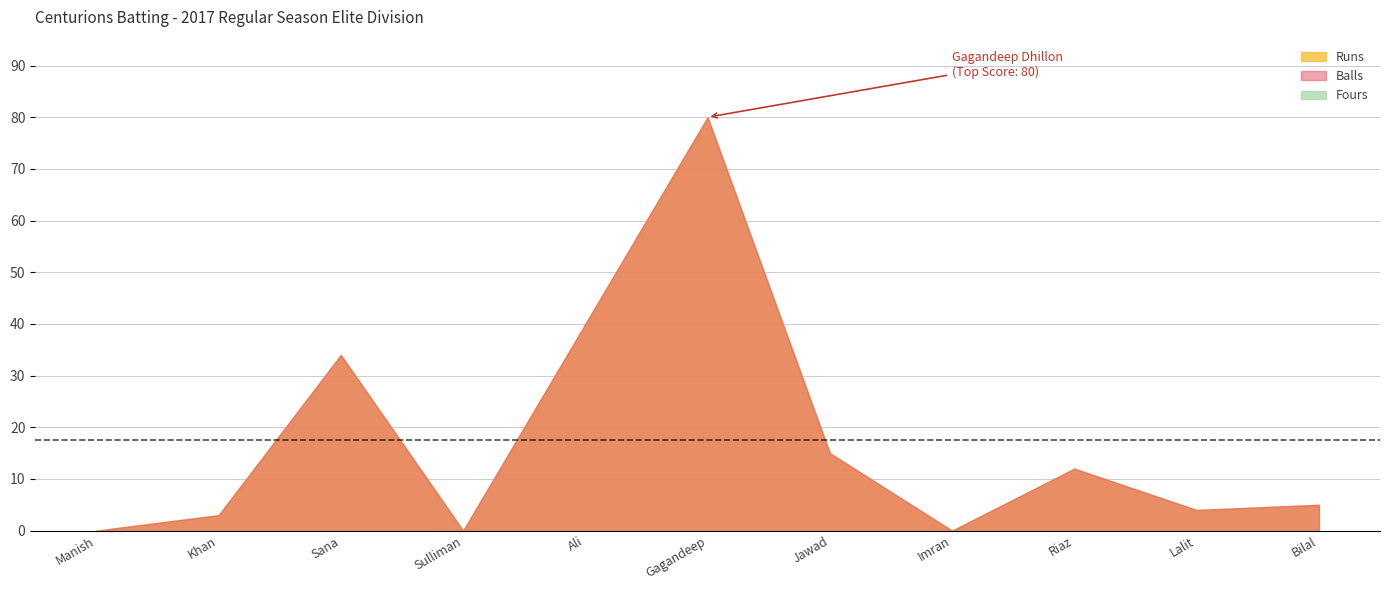

Is it true that Fours equals 0 at Riaz Dawood?

True